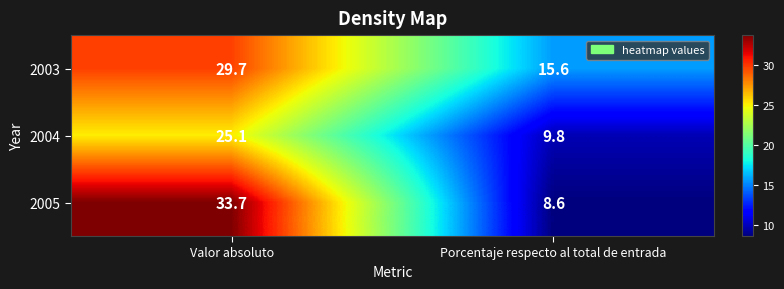

What is the total value across all series at Valor absoluto?

88.5